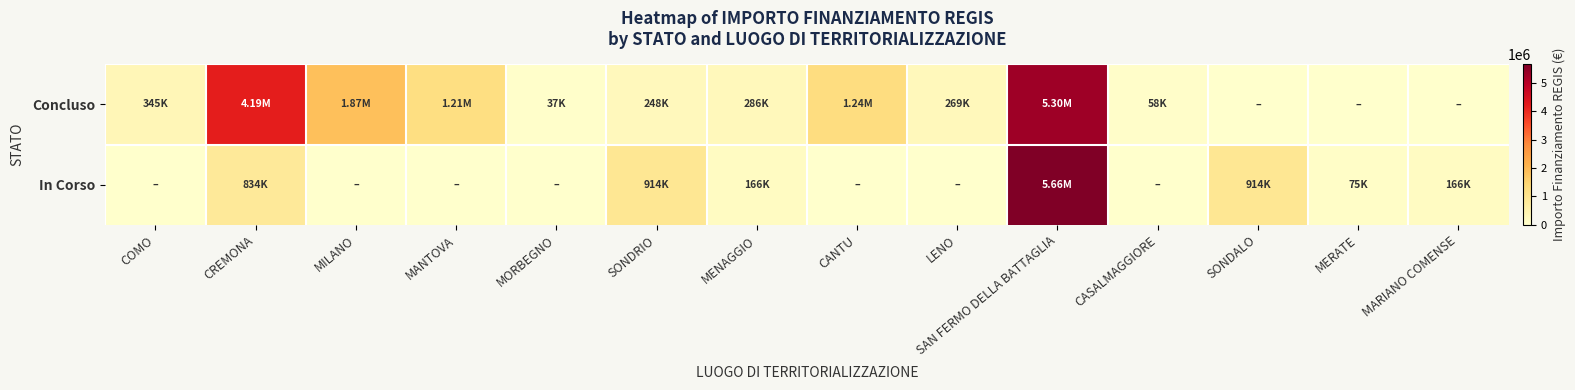

List the series in order of their overall mean, lowest first.

In Corso, Concluso